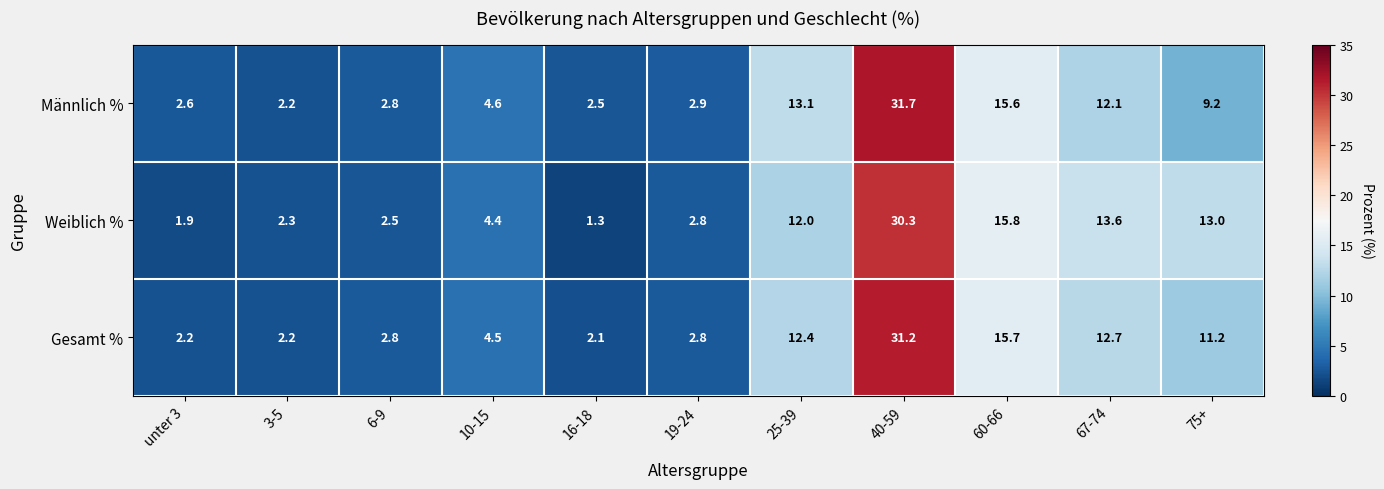

At how many categories does at least one series exceed 12?

5